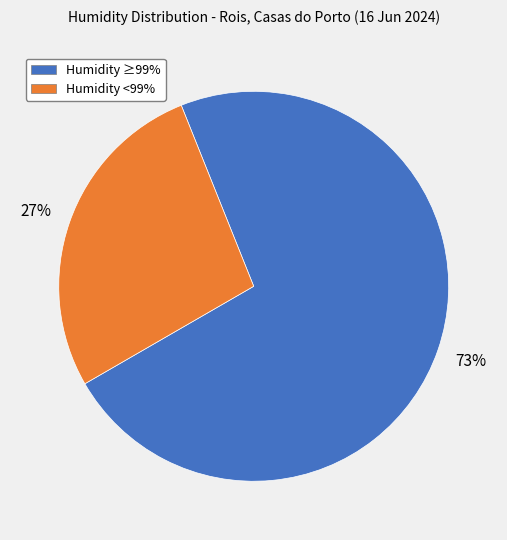

Which category has the biggest portion of the pie?

Humidity ≥99%